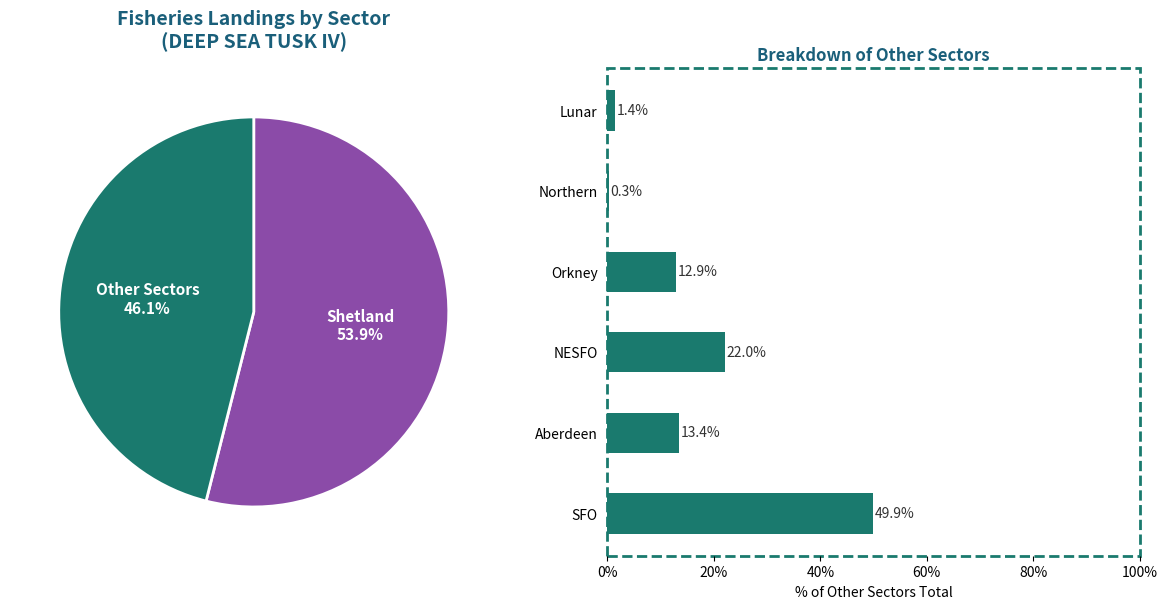

What is the largest slice in the pie chart?

SFO